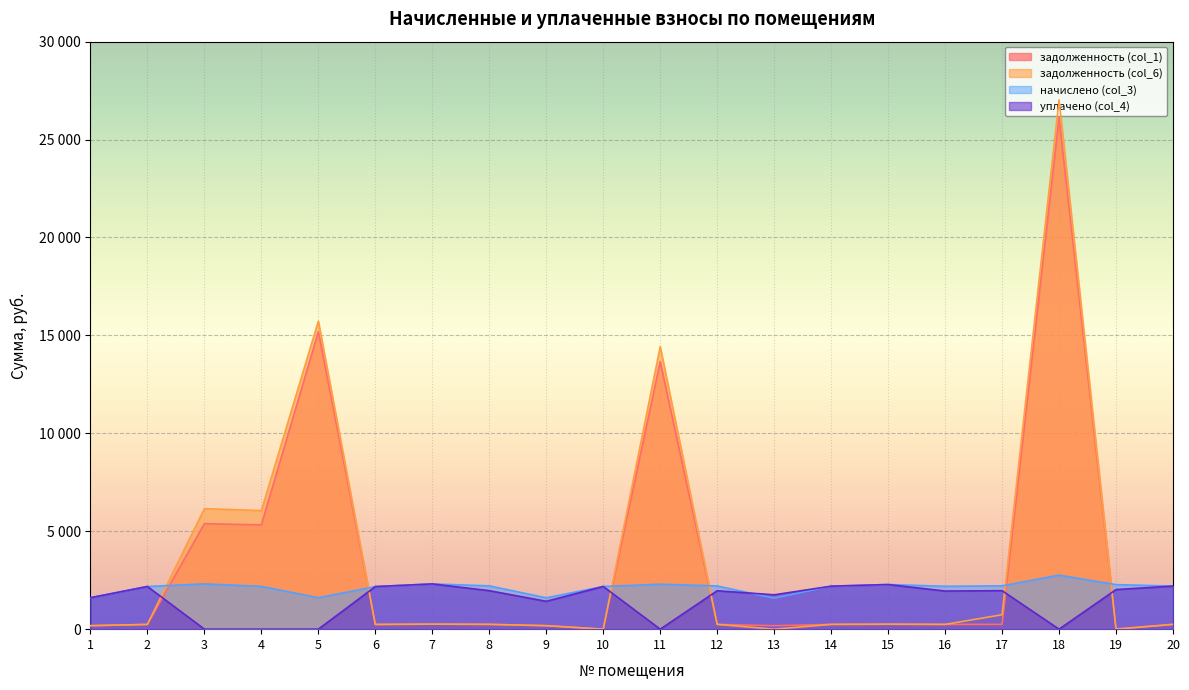

Rank the categories by начислено (col_3) value from lowest to highest.

13, 9, 1, 5, 6, 2, 10, 4, 16, 14, 20, 12, 8, 17, 19, 15, 11, 3, 7, 18